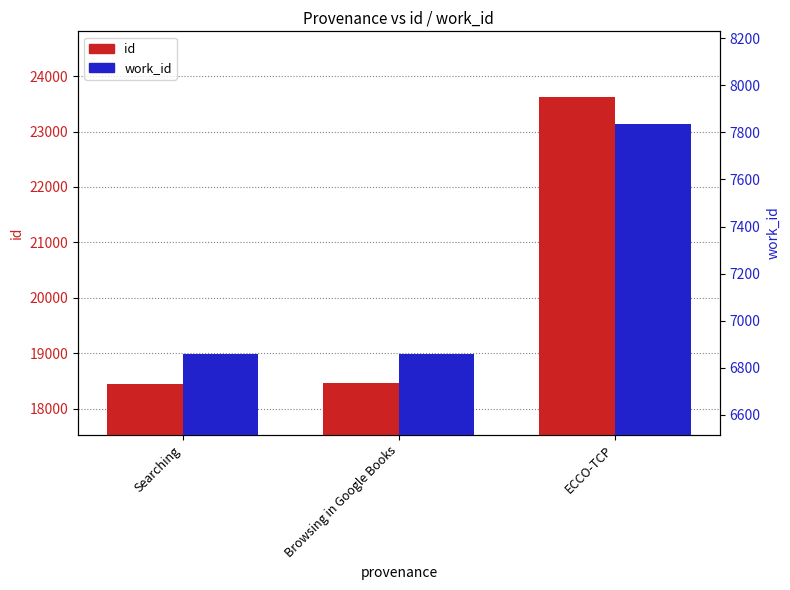

How many categories are shown in the chart?

3